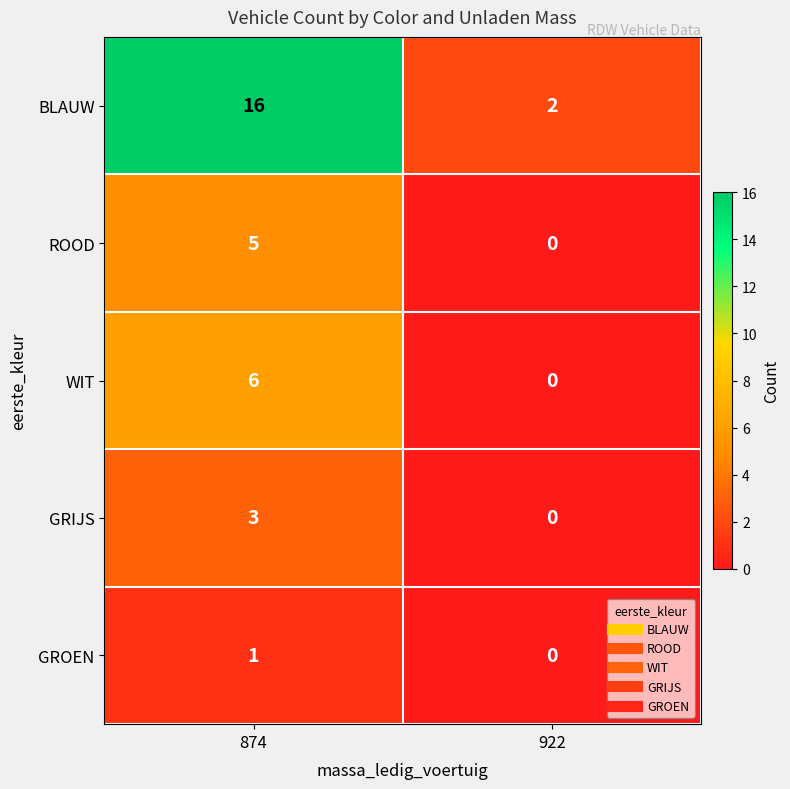

The BLAUW series shows 16 at 874. True or false?

True